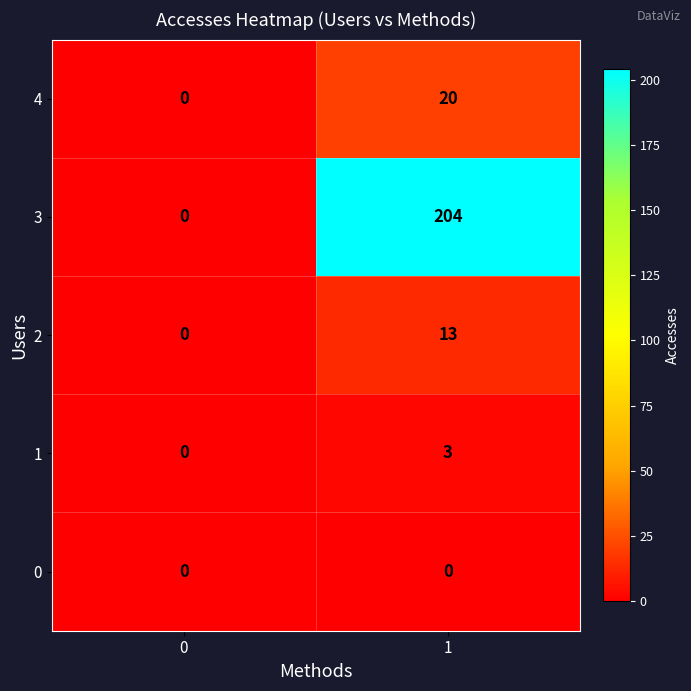

Which series has the largest range (max minus min)?

3